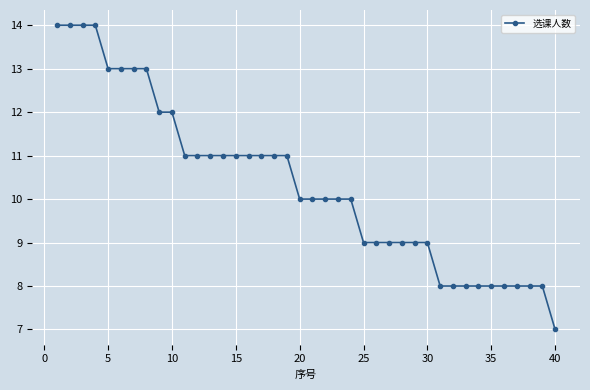

What is the difference between the second highest and minimum values?

7